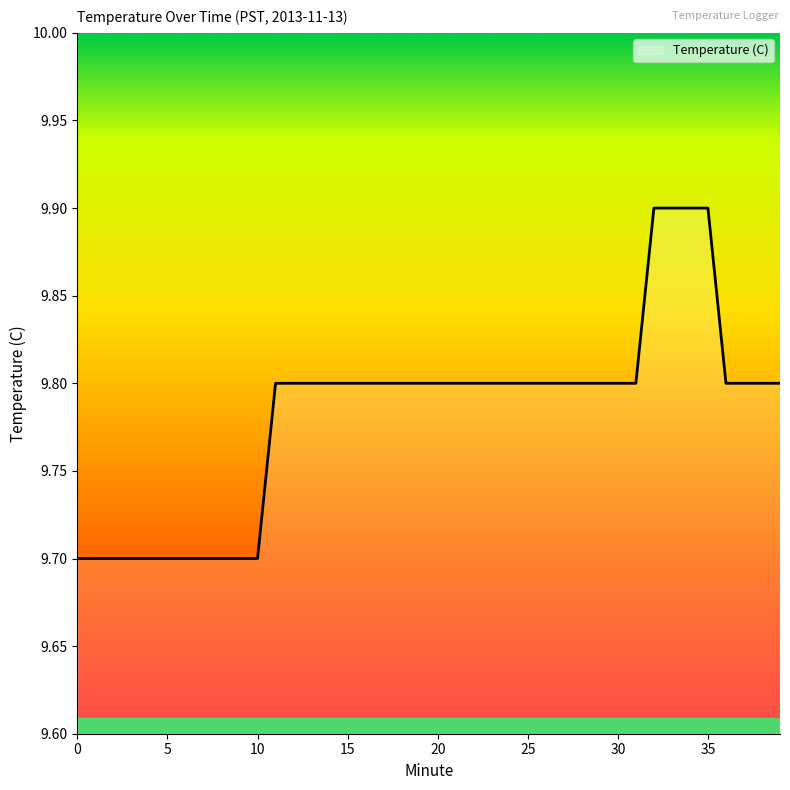

Does the chart have visible grid lines?

No